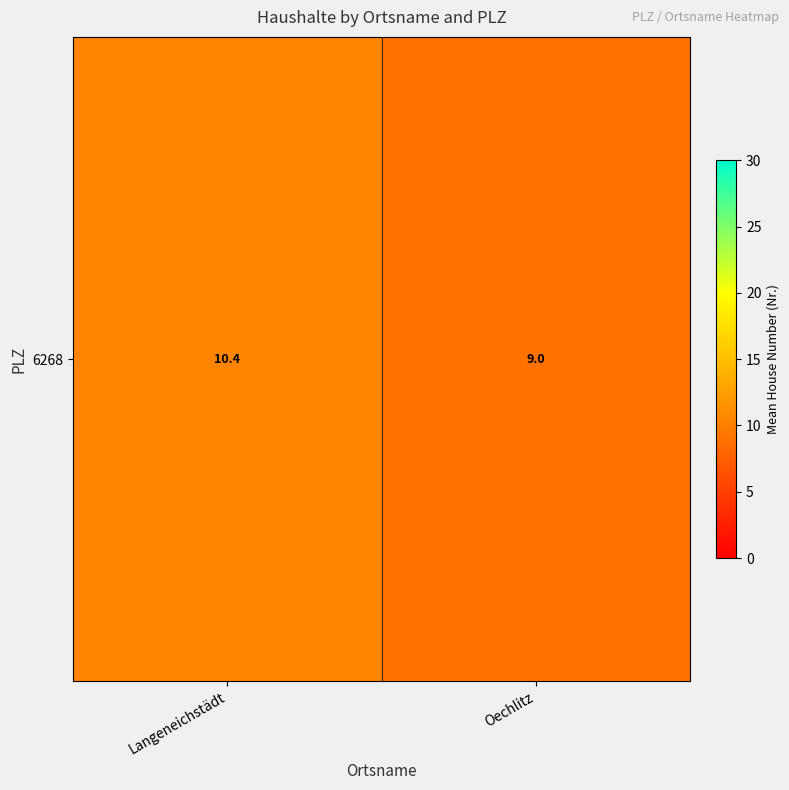

Reading left to right, transcribe all the data shown in this chart.

10.4	9.0